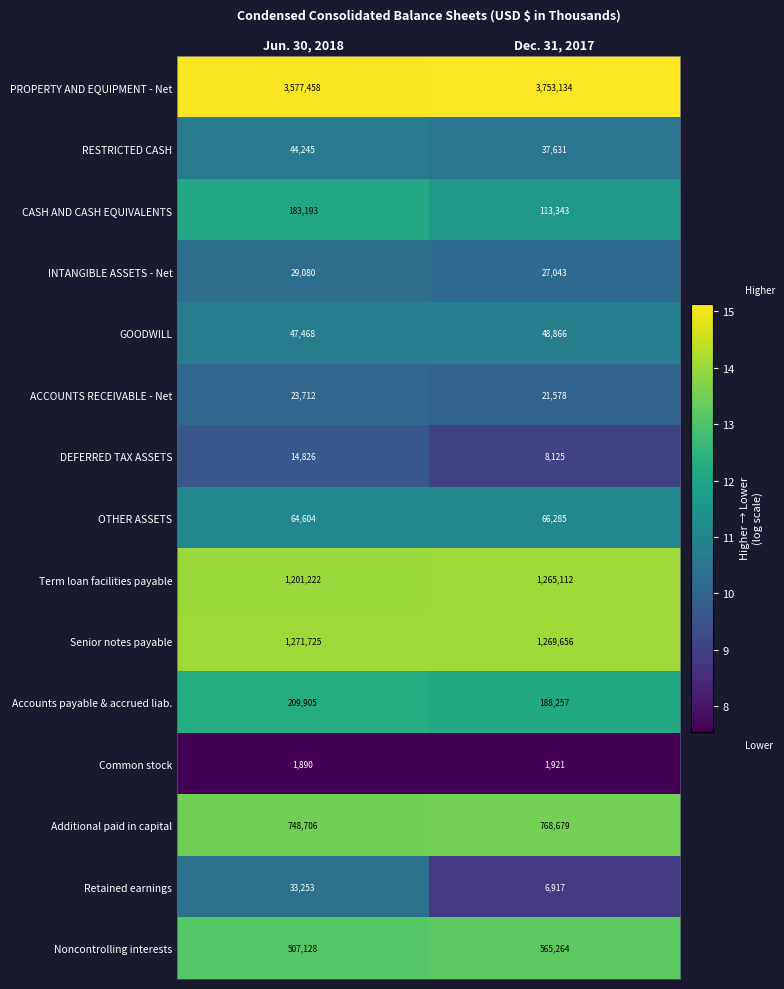

What is the difference between the CASH AND CASH EQUIVALENTS values at Dec. 31, 2017 and Jun. 30, 2018?

69850